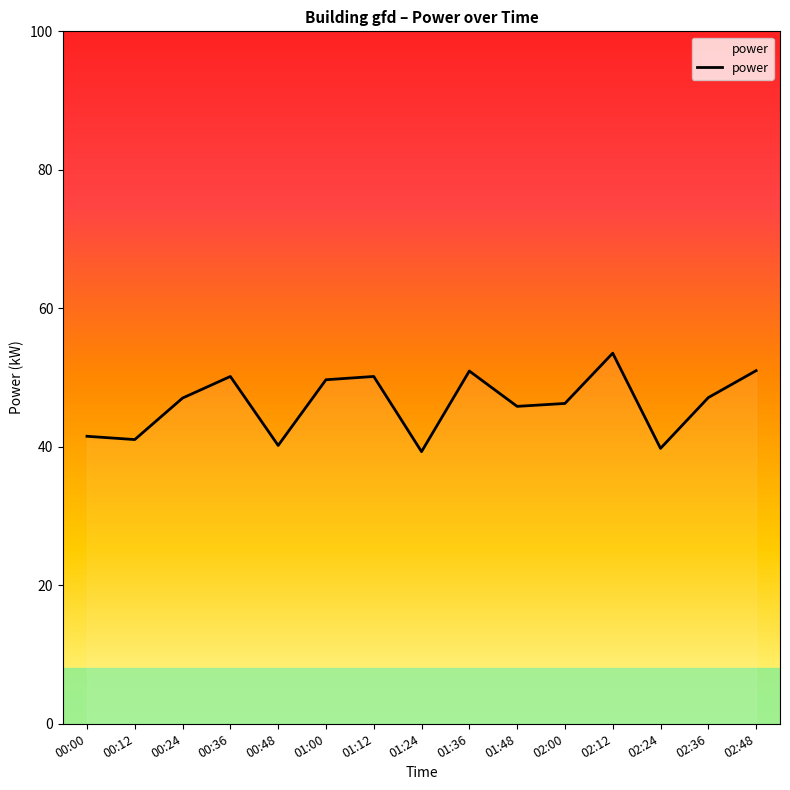

How many lines are shown in the chart?

1